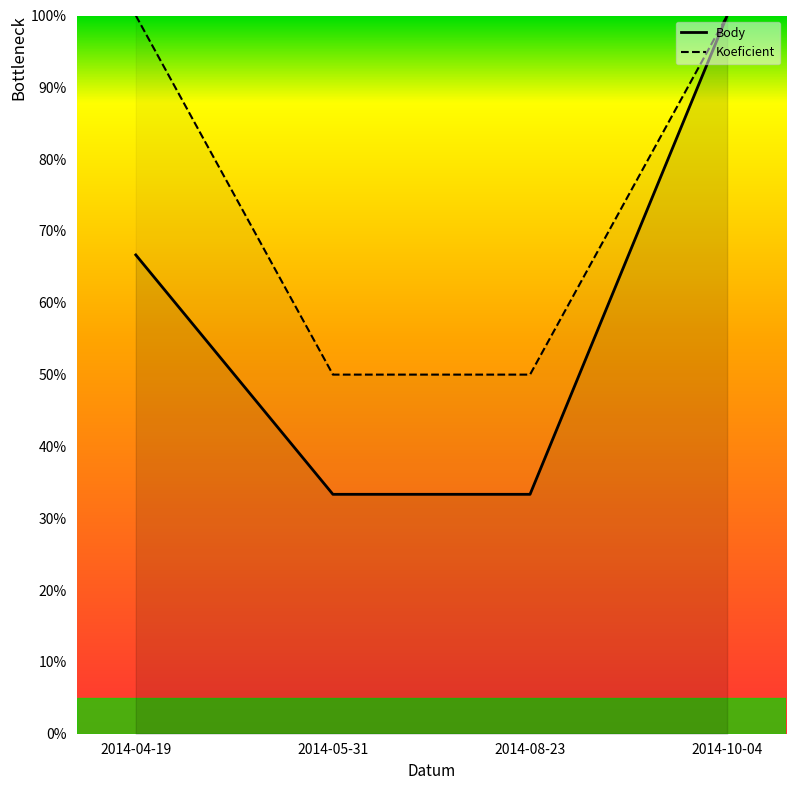

The Koeficient series shows 100.0 at 2014-04-19. True or false?

True